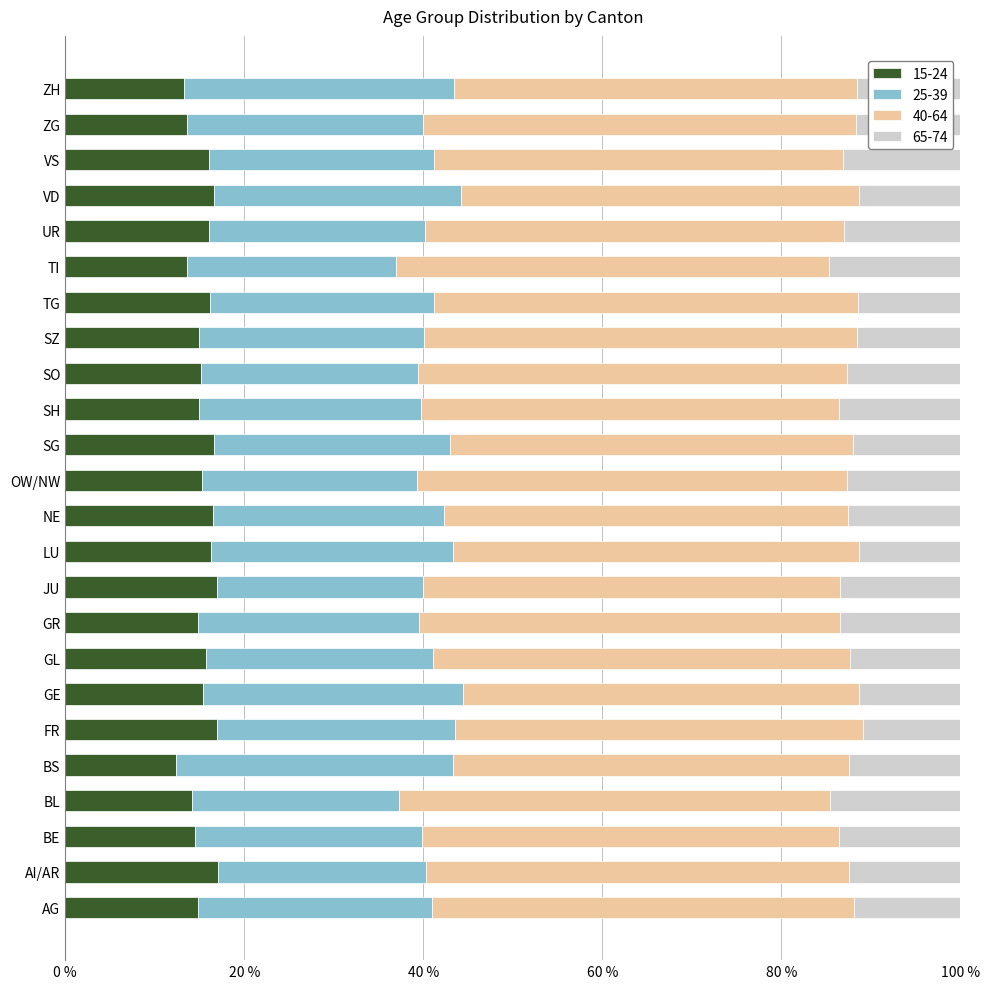

Reading left to right, transcribe all the data shown in this chart.

15-24: AG=0.1	AI/AR=0.2	BE=0.1	BL=0.1	BS=0.1	FR=0.2	GE=0.2	GL=0.2	GR=0.1	JU=0.2	LU=0.2	NE=0.2	OW/NW=0.2	SG=0.2	SH=0.1	SO=0.2	SZ=0.1	TG=0.2	TI=0.1	UR=0.2	VD=0.2	VS=0.2	ZG=0.1	ZH=0.1
25-39: AG=0.3	AI/AR=0.2	BE=0.3	BL=0.2	BS=0.3	FR=0.3	GE=0.3	GL=0.3	GR=0.2	JU=0.2	LU=0.3	NE=0.3	OW/NW=0.2	SG=0.3	SH=0.2	SO=0.2	SZ=0.3	TG=0.2	TI=0.2	UR=0.2	VD=0.3	VS=0.3	ZG=0.3	ZH=0.3
40-64: AG=0.5	AI/AR=0.5	BE=0.5	BL=0.5	BS=0.4	FR=0.5	GE=0.4	GL=0.5	GR=0.5	JU=0.5	LU=0.5	NE=0.5	OW/NW=0.5	SG=0.5	SH=0.5	SO=0.5	SZ=0.5	TG=0.5	TI=0.5	UR=0.5	VD=0.4	VS=0.5	ZG=0.5	ZH=0.4
65-74: AG=0.1	AI/AR=0.1	BE=0.1	BL=0.1	BS=0.1	FR=0.1	GE=0.1	GL=0.1	GR=0.1	JU=0.1	LU=0.1	NE=0.1	OW/NW=0.1	SG=0.1	SH=0.1	SO=0.1	SZ=0.1	TG=0.1	TI=0.1	UR=0.1	VD=0.1	VS=0.1	ZG=0.1	ZH=0.1